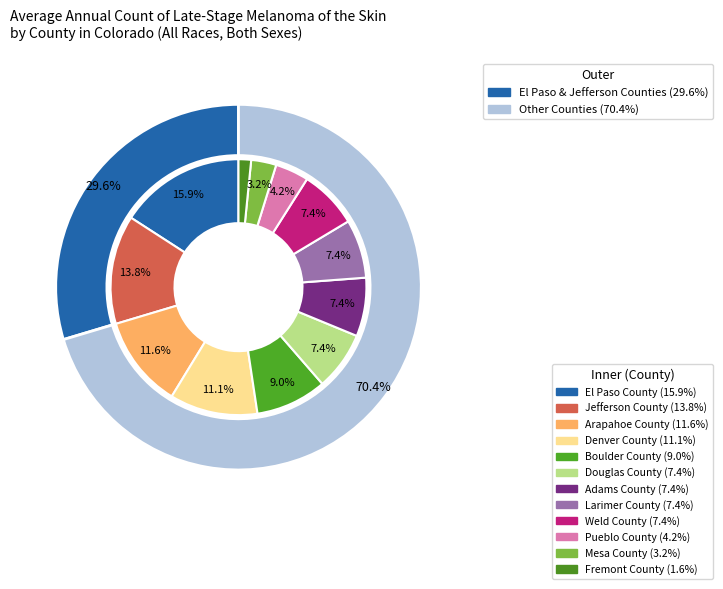

What percentage is the Boulder County slice, to the nearest percent?

9%